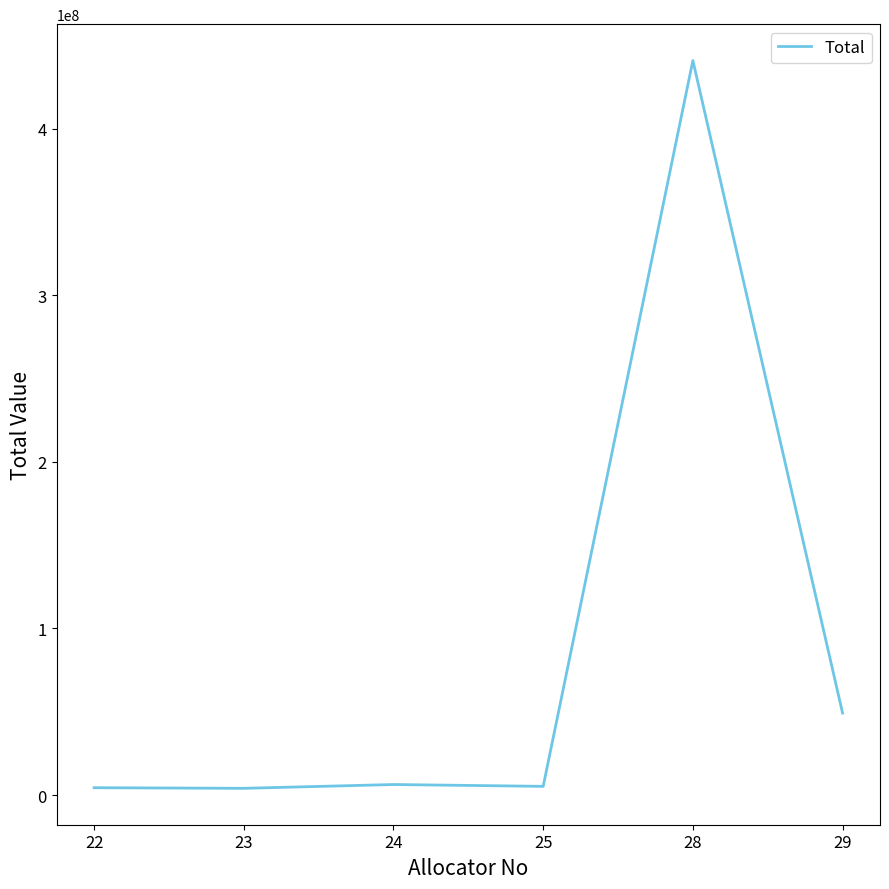

Which label corresponds to the largest value in the chart?

28